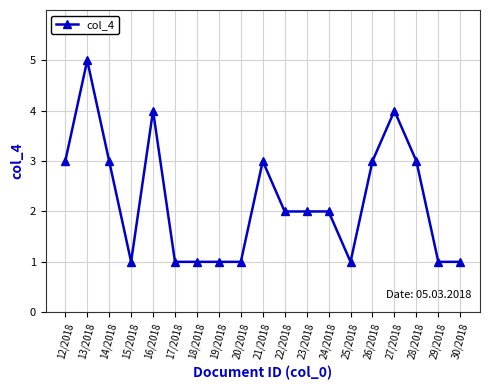

The value at 14/2018 is 5. True or false?

False